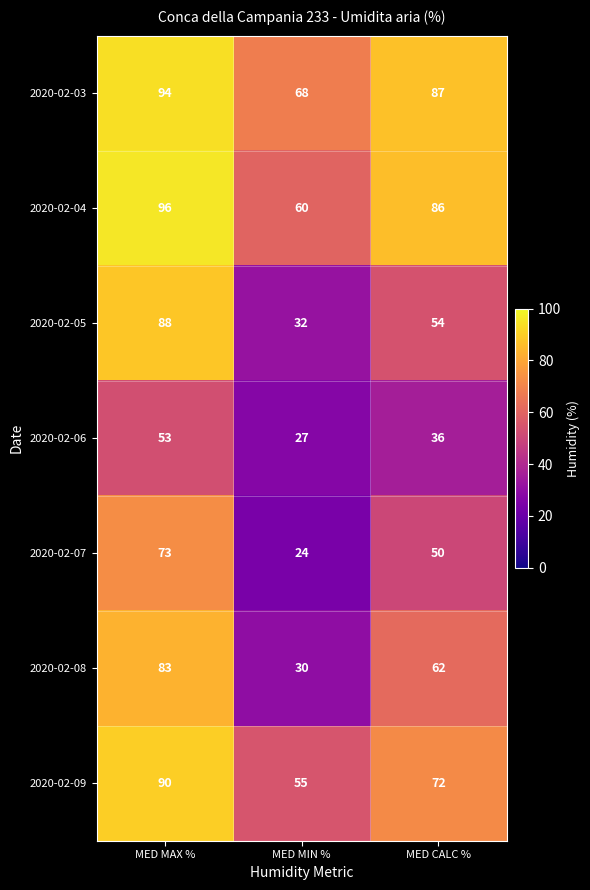

Is it true that 2020-02-08 equals 30 at MED MIN %?

True